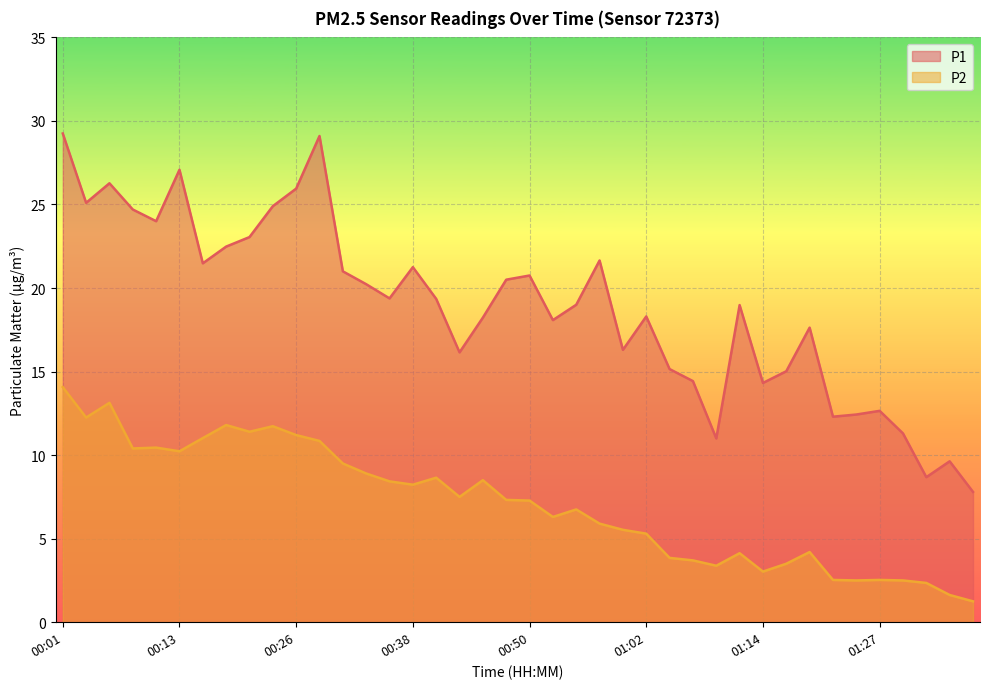

Rank the series by their maximum value, from highest to lowest.

P1, P2